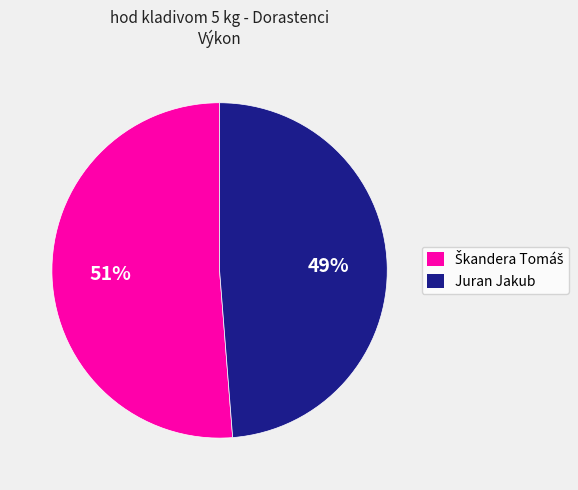

Is it true that Juran Jakub is 49% of the pie?

True